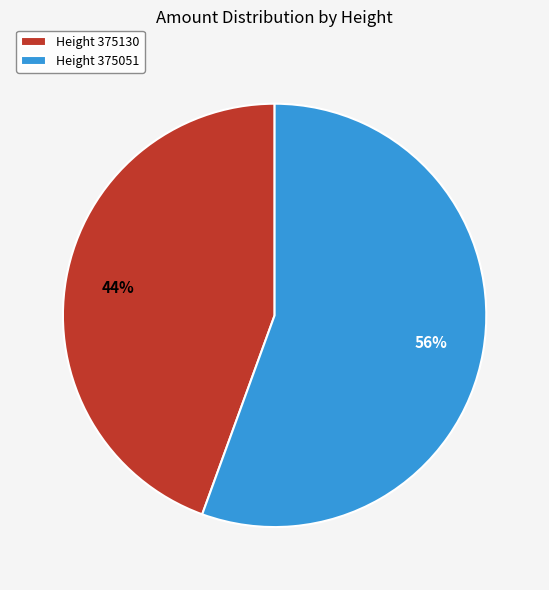

To the nearest percent, what is the combined percentage of Height 375130 and Height 375051?

100%